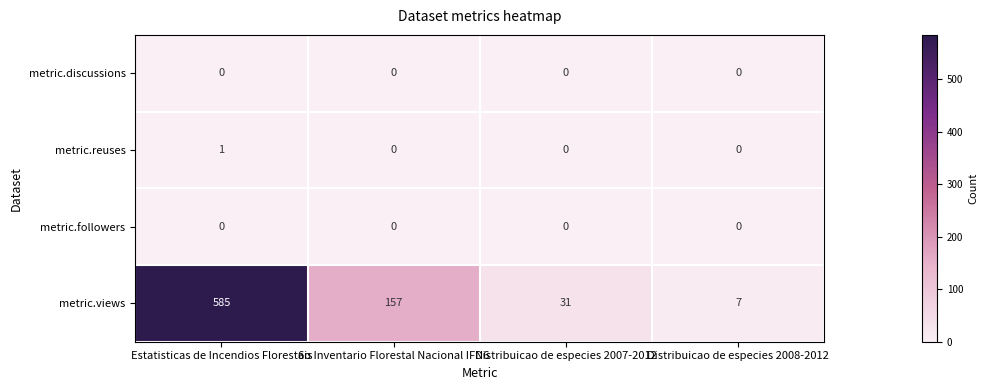

What is the greatest value displayed?

585